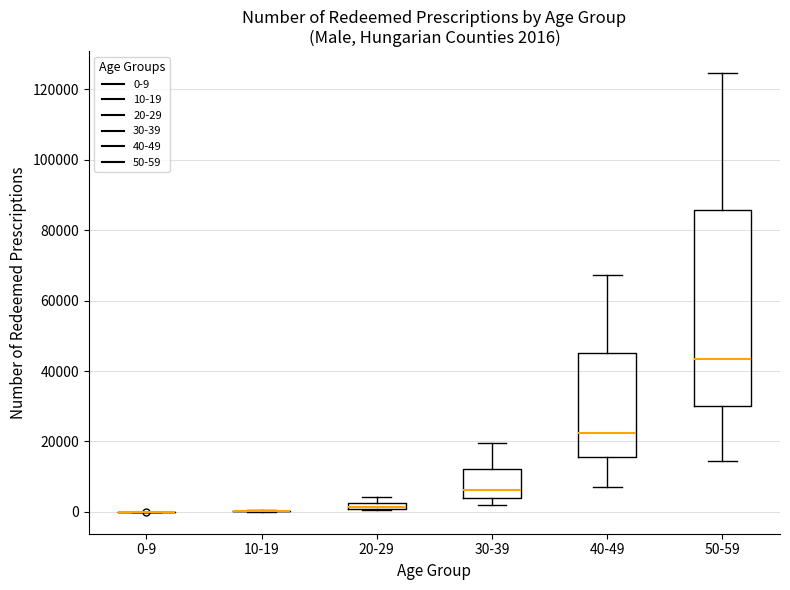

Comparing the boxes themselves (not the whiskers), which one is the tallest?

50-59